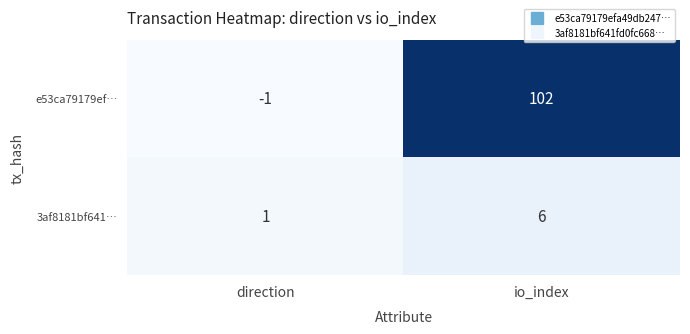

At which category is the sum across all series the highest?

io_index